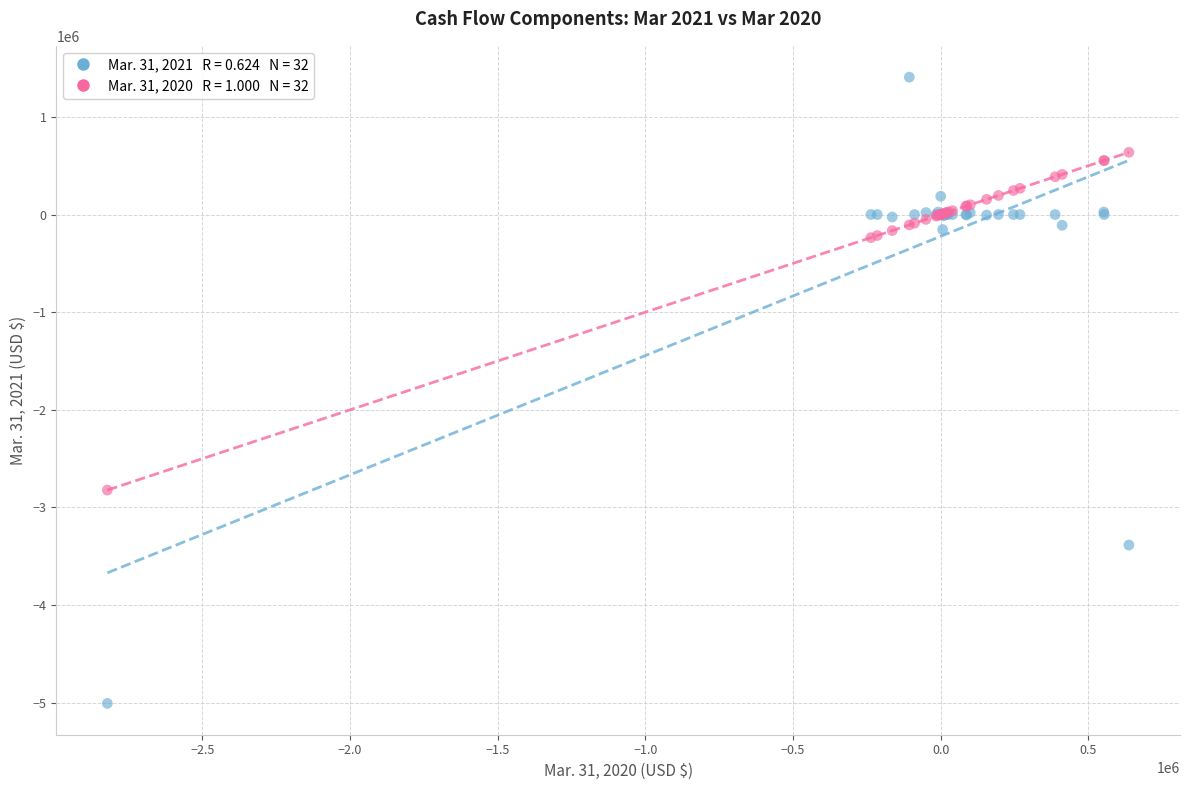

Across all series, what Y value is closest to -1799927?

-2822084